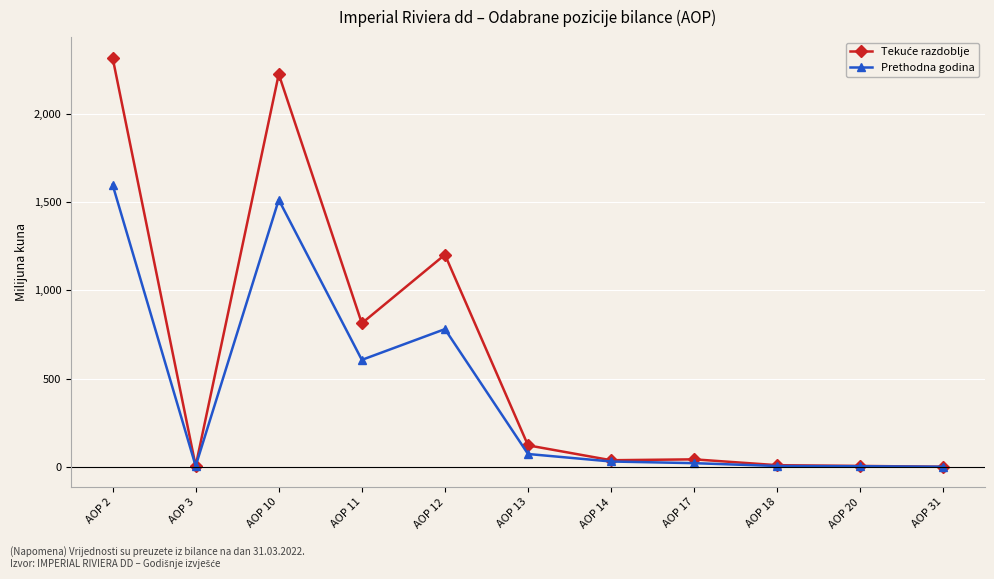

The value of Prethodna godina at AOP 13 is 72.4. True or false?

True